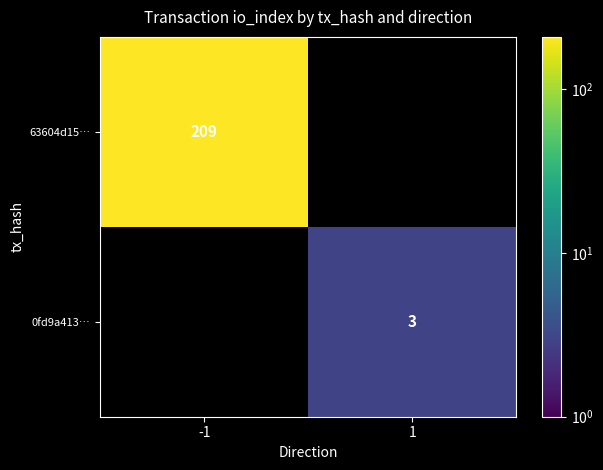

At which category is the sum across all series the highest?

-1